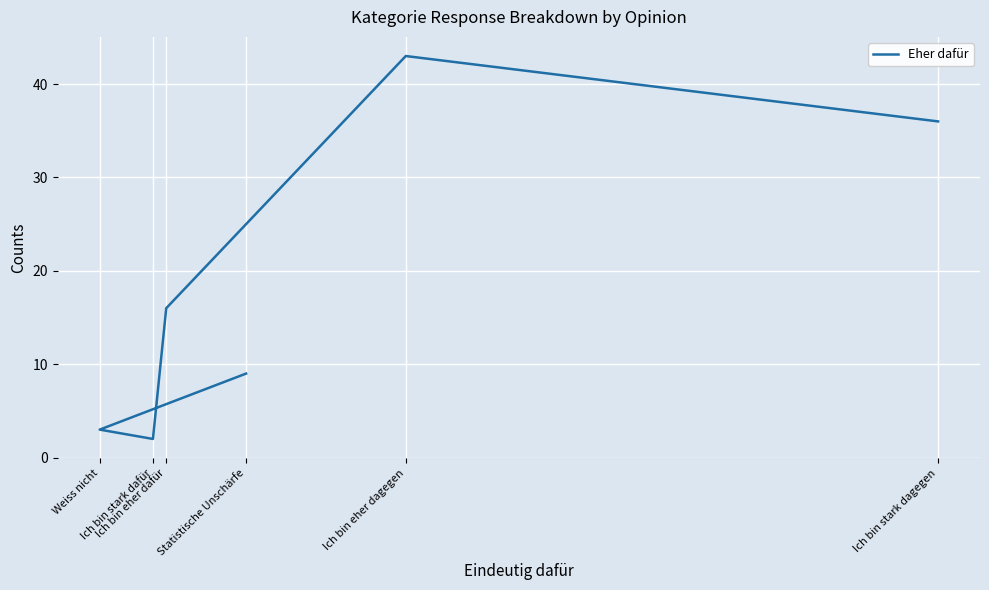

What is the change in value from Ich bin eher dafür to Ich bin stark dafür?

-14